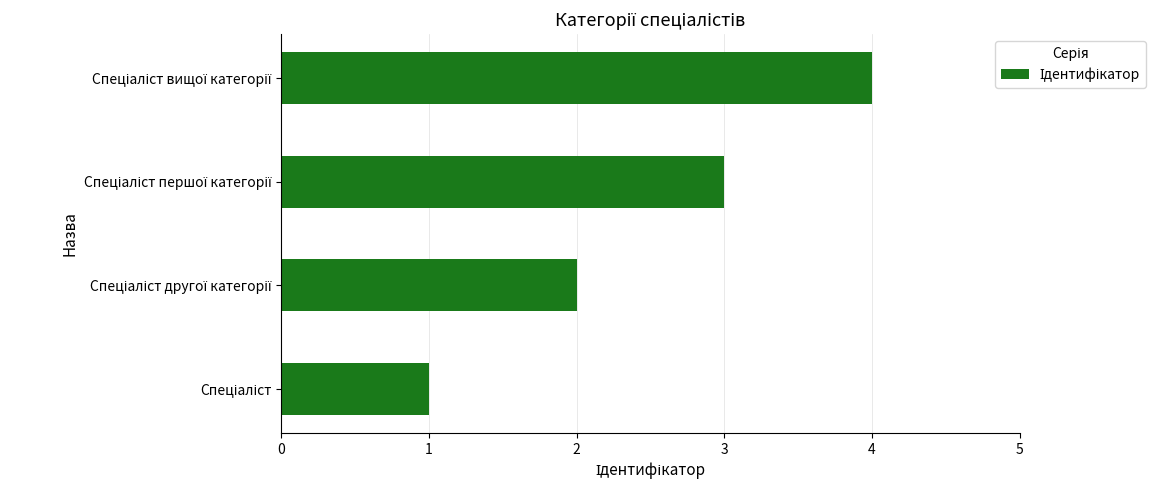

What is the maximum value shown in the chart?

4